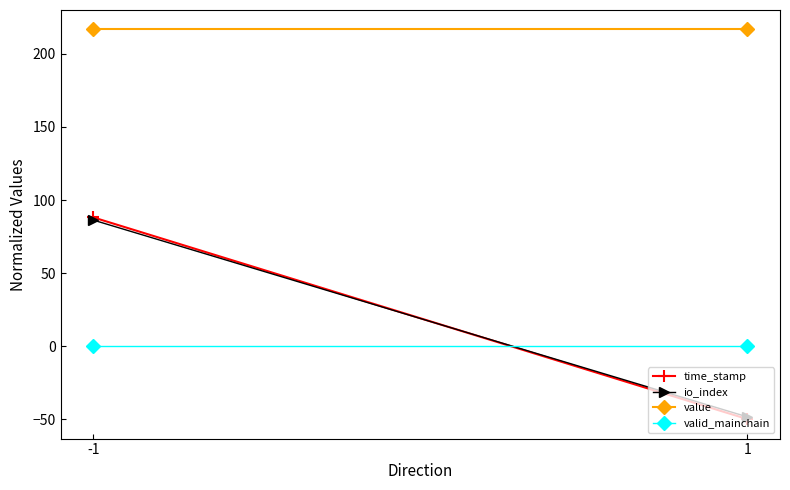

Is it true that valid_mainchain equals 0.0 at 1?

True